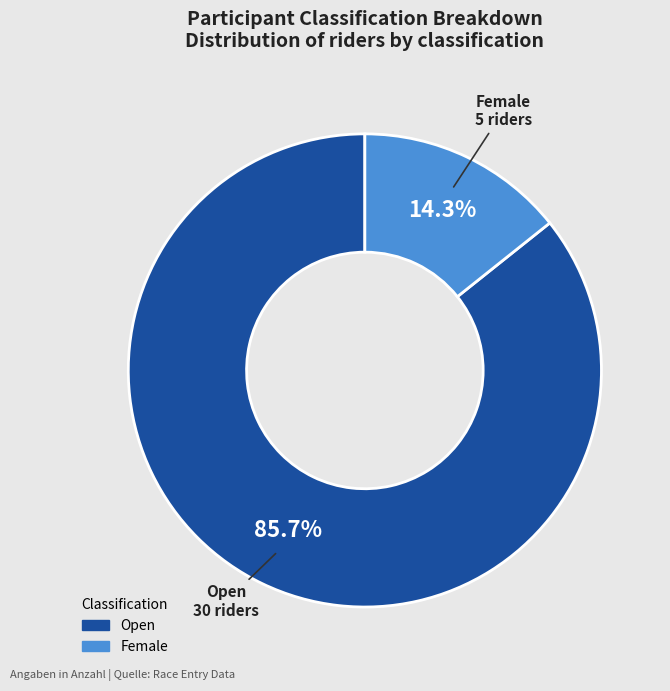

Is there a majority slice in this chart?

Yes